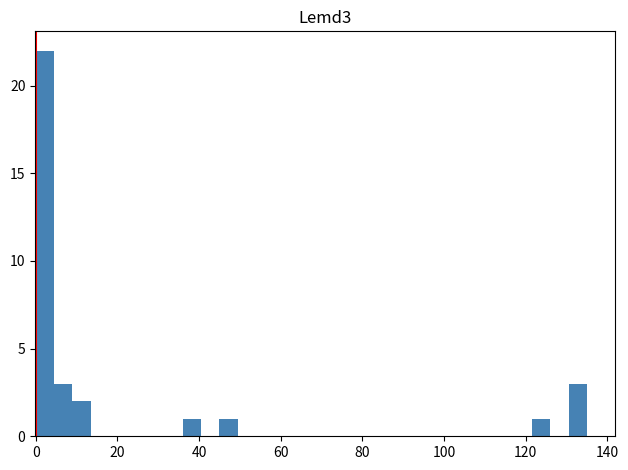

Read against the x-axis, roughly where is the centre of the tallest bar?

2